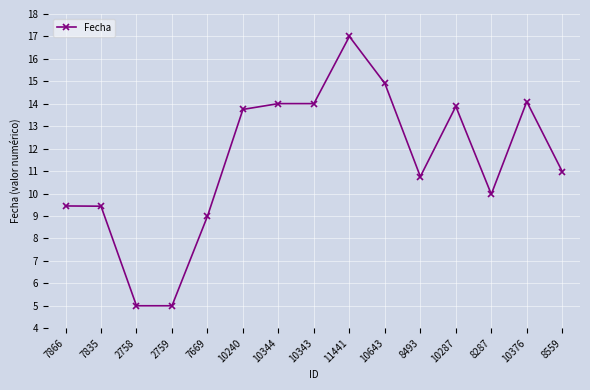

What is the ratio of the value at 10643 to the value at 10344?

1.1